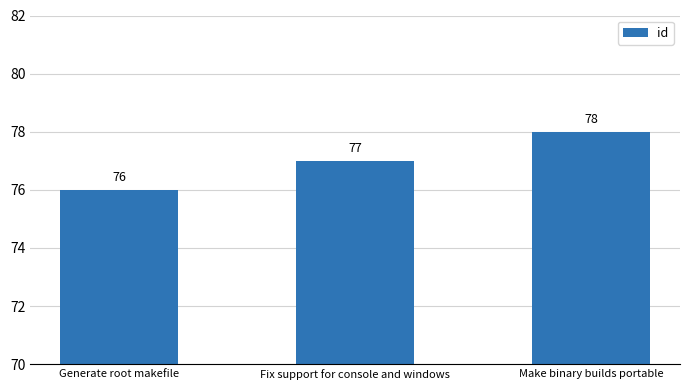

List the labels in order of value, smallest first.

Generate root makefile, Fix support for console and windows, Make binary builds portable